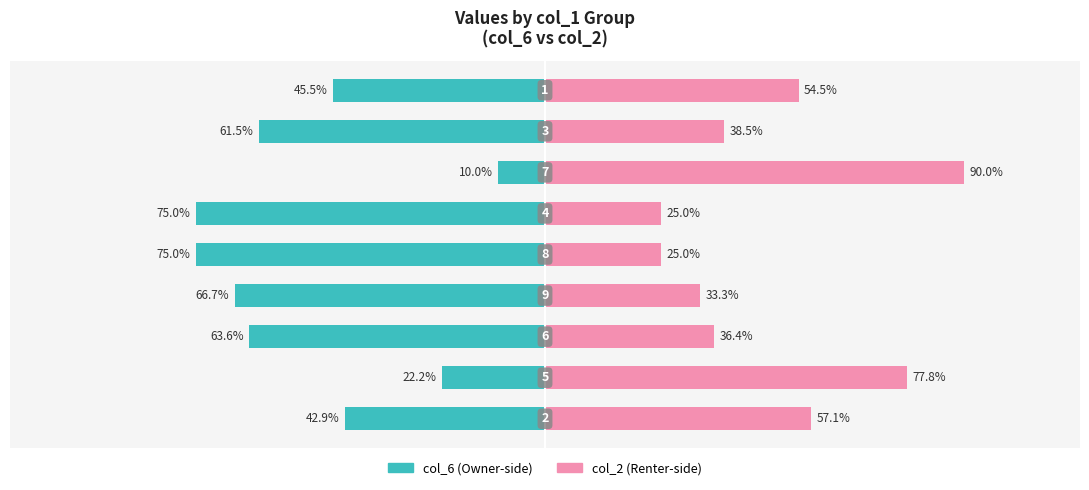

At how many categories does at least one series exceed -35?

9